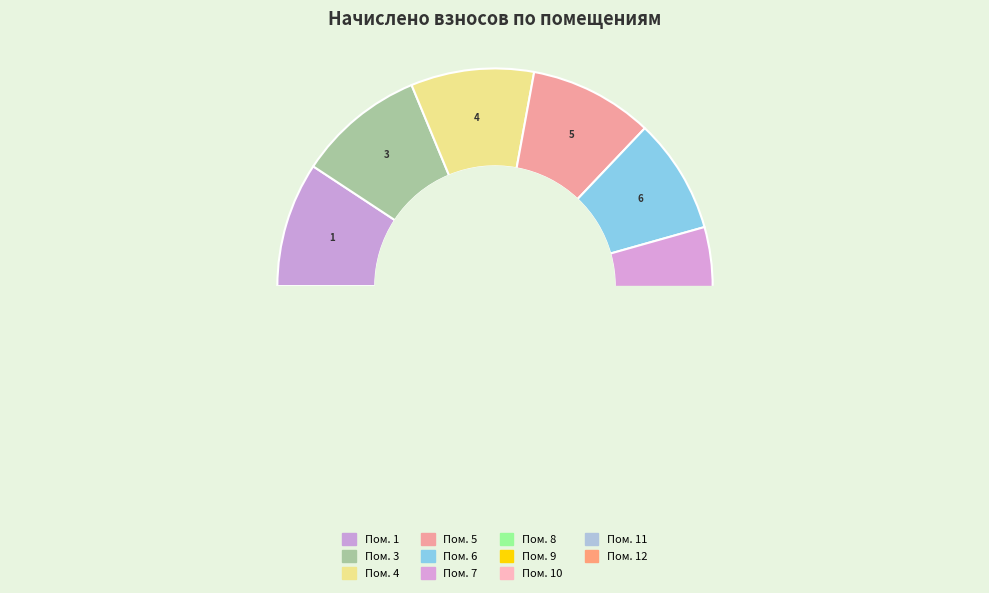

To the nearest percent, what is the difference between the largest and smallest slice percentages?

1%